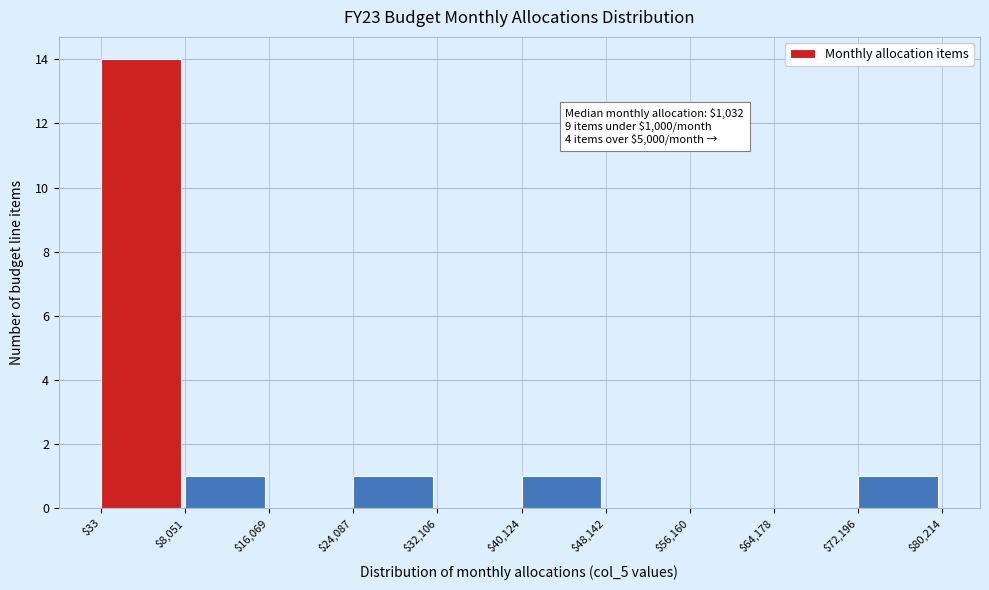

Which range on the x-axis has the tallest bar?

$33 to $8,051